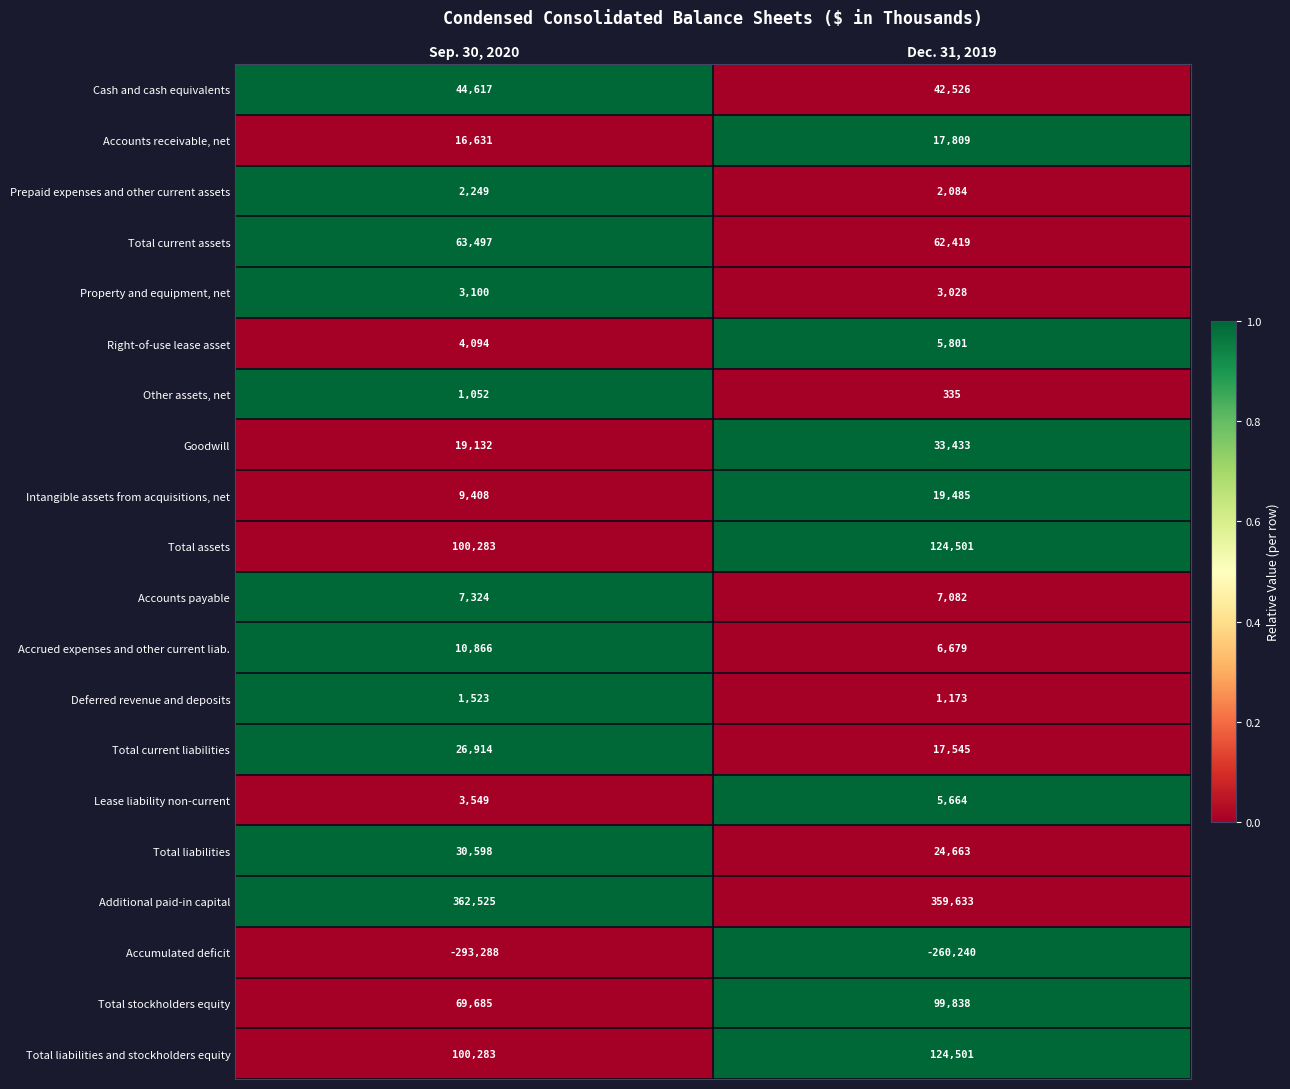

At which label is Cash and cash equivalents closest to 43571?

Dec. 31, 2019